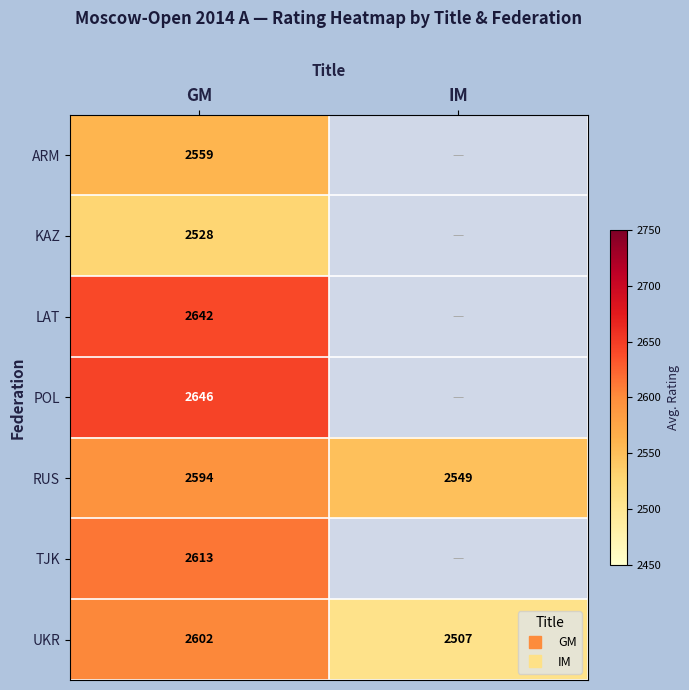

Count the number of data series in this chart.

7